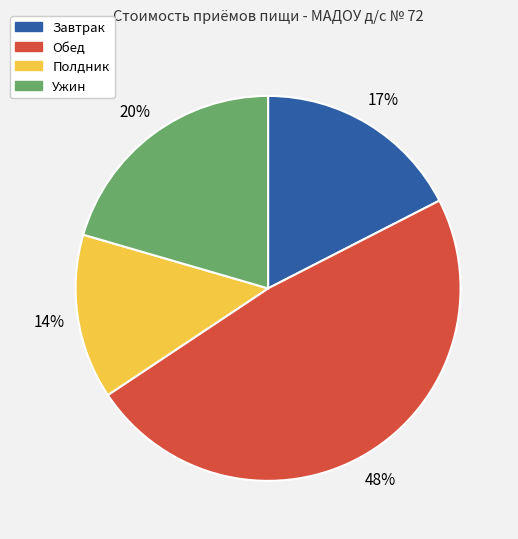

Is Завтрак the majority of the pie?

No